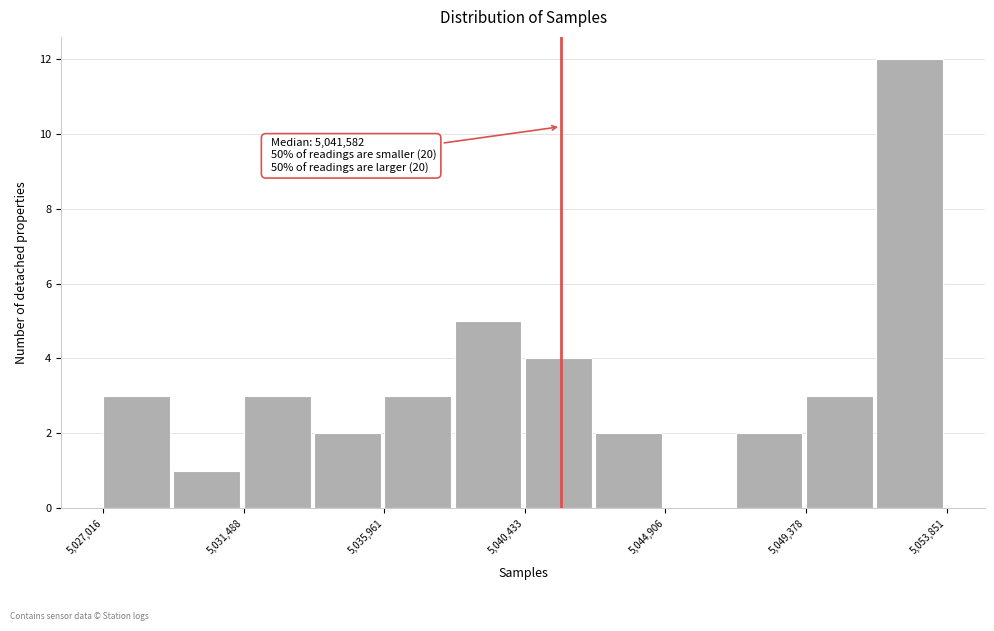

Which range on the x-axis has the tallest bar?

5051500 to 5054000